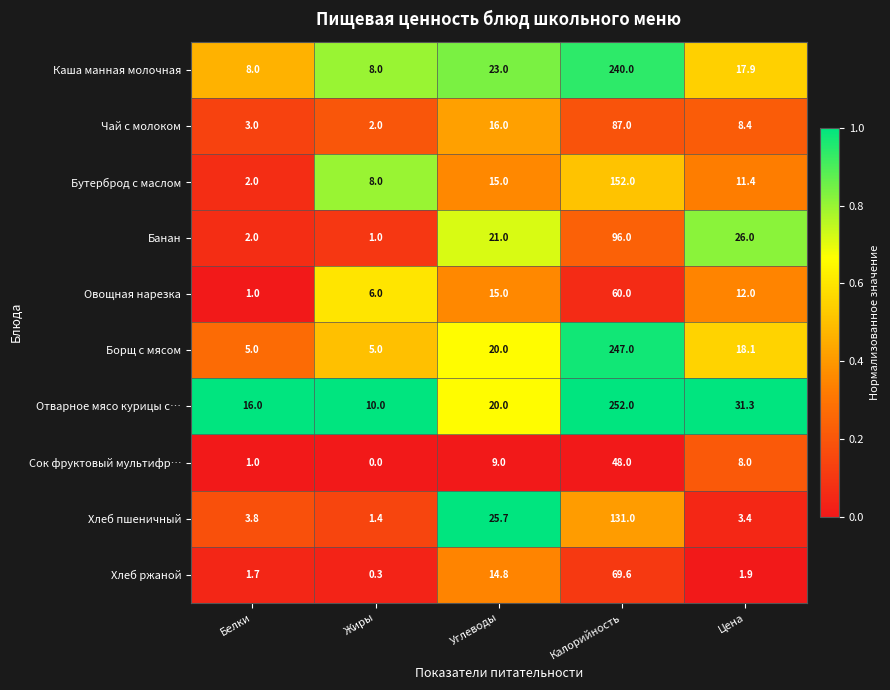

What is the difference between the Бутерброд с маслом values at Жиры and Цена?

3.4